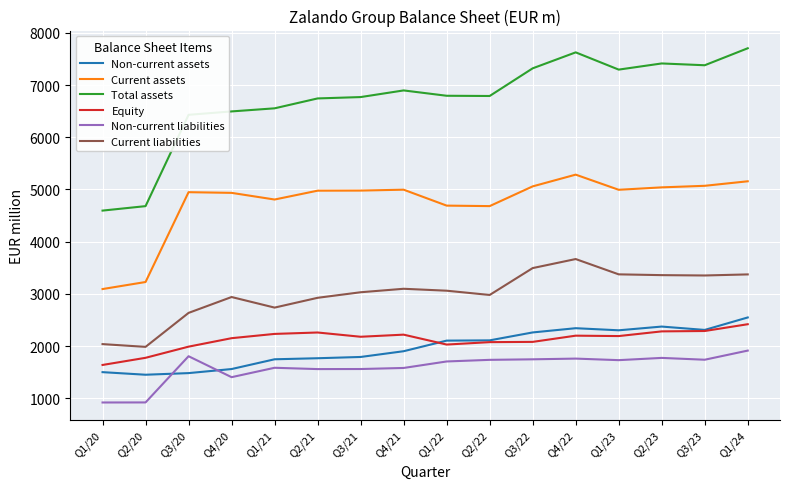

True or false: Current assets and Equity intersect in this chart.

False